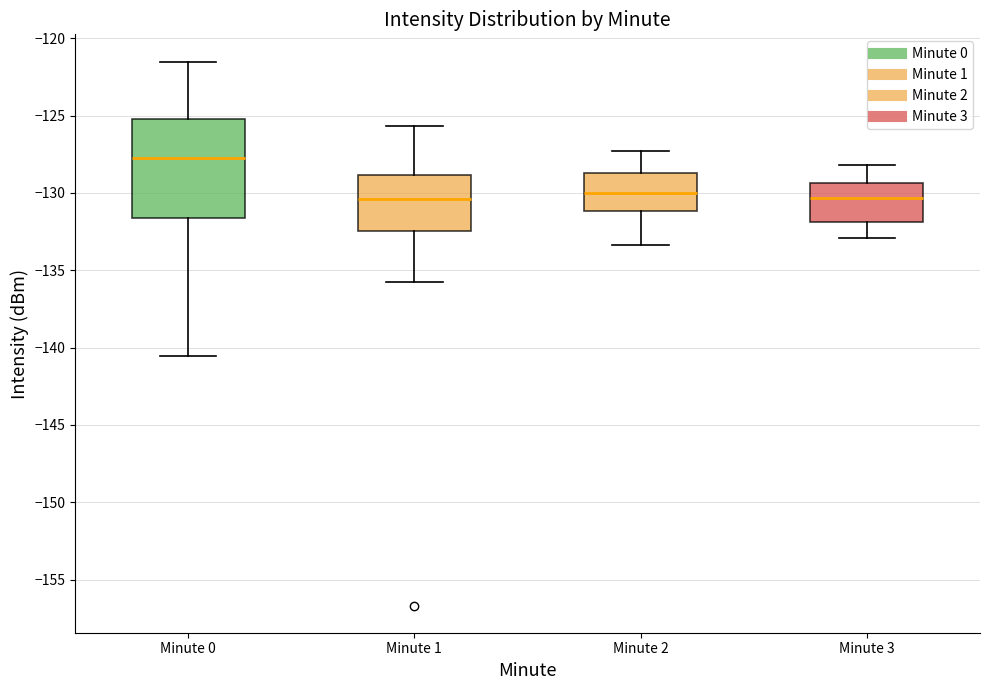

Reading left to right, transcribe this box plot: for each box, give where its median line is, the range the box spans, and where its two whiskers end, as read against the y-axis. The values are not printed on the chart, so give them approximately, as read against the axis.

Minute 0: median -128.0, box -131.5 to -125.0, whiskers -140.5 to -121.5
Minute 1: median -130.5, box -132.5 to -129.0, whiskers -136.0 to -125.5
Minute 2: median -130.0, box -131.0 to -128.5, whiskers -133.5 to -127.5
Minute 3: median -130.5, box -132.0 to -129.5, whiskers -133.0 to -128.0